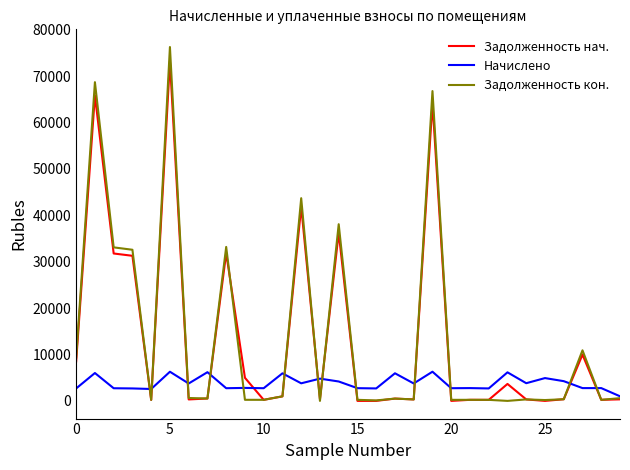

What is the greatest value displayed?

76255.0